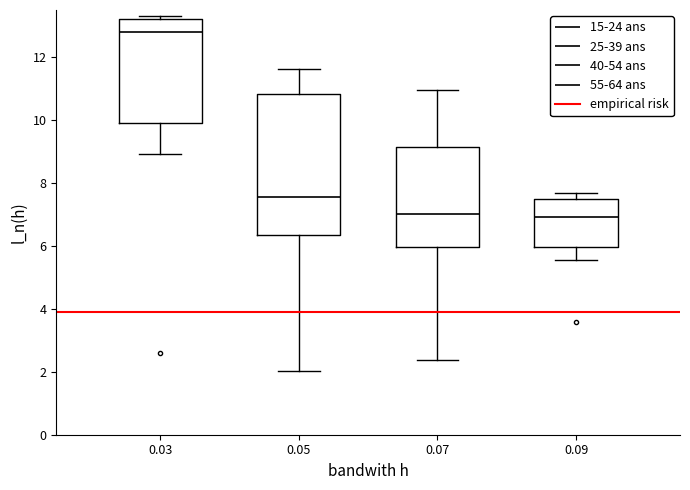

Reading left to right, read every box against the y-axis: the position of its median line, the range the box covers, and the ends of its whiskers. The values are not printed on the chart, so give them approximately, as read against the axis.

0.03: median 12.8, box 10.0 to 13.2, whiskers 9.0 to 13.4
0.05: median 7.6, box 6.4 to 10.8, whiskers 2.0 to 11.6
0.07: median 7.0, box 6.0 to 9.2, whiskers 2.4 to 11.0
0.09: median 7.0, box 6.0 to 7.4, whiskers 5.6 to 7.6